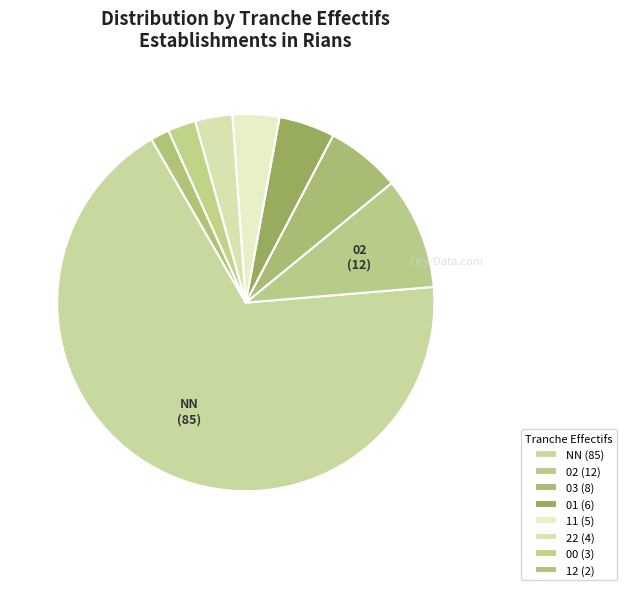

To the nearest percent, what is the combined percentage of 03 and 01?

11%